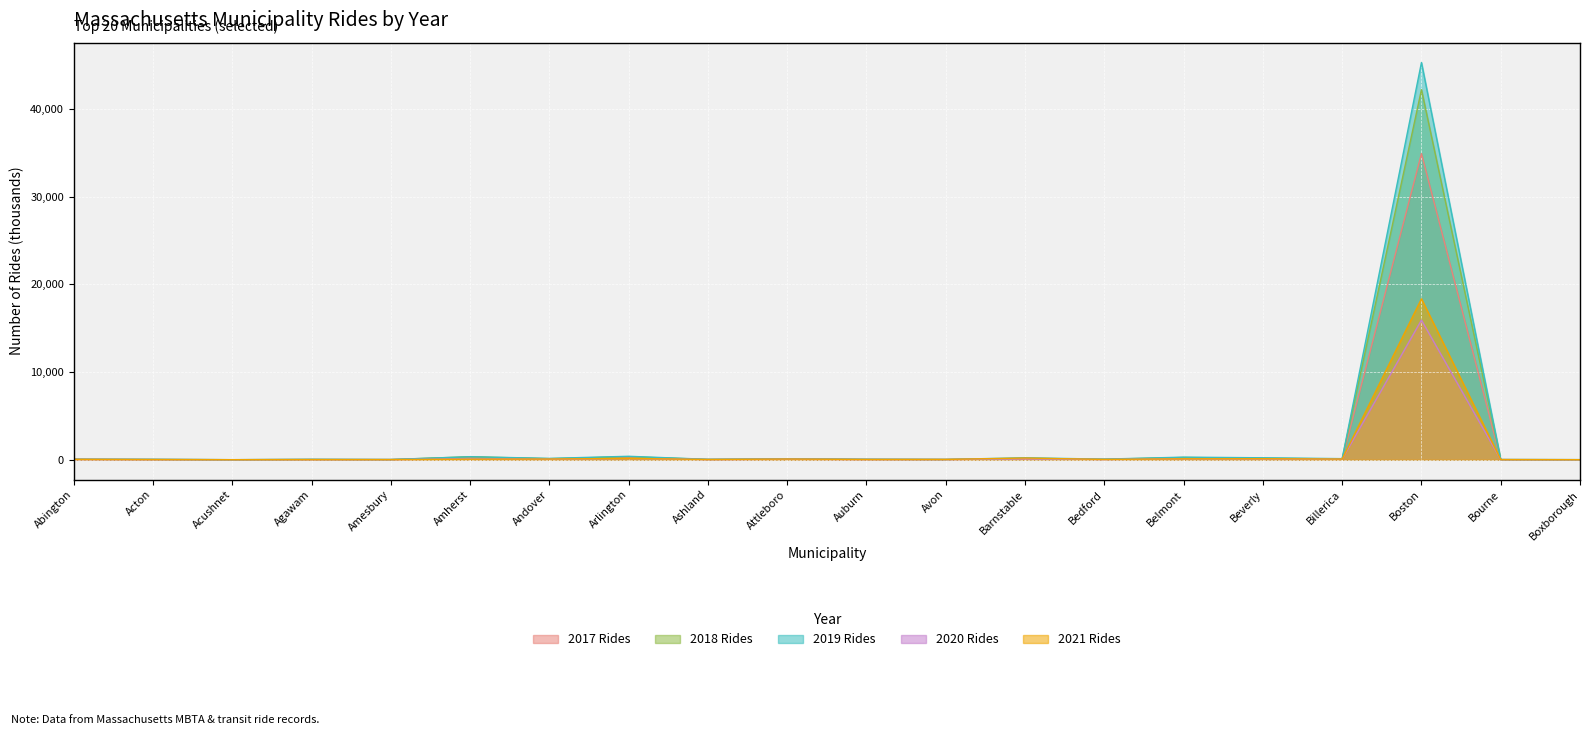

What is the label of the 20th point from the right?

Abington